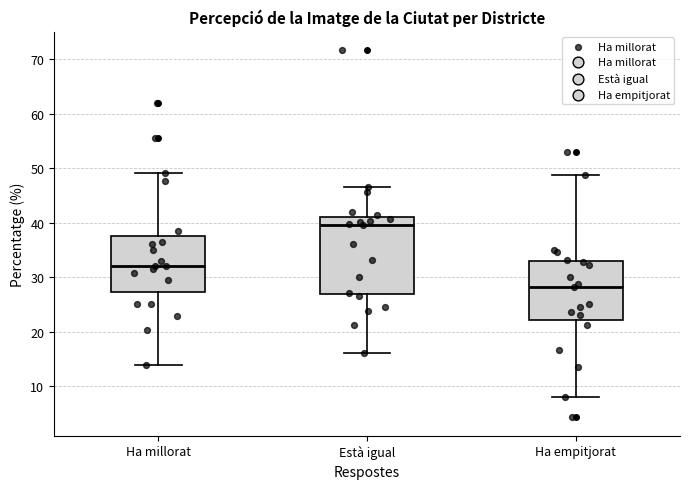

Which box is the tallest, from its lower edge to its upper edge?

Està igual